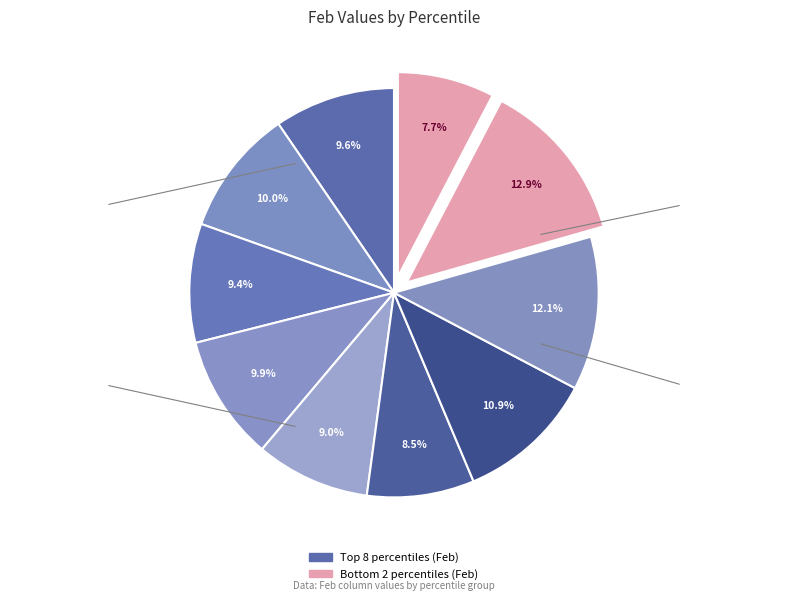

Is there any slice that represents more than half of the pie?

No